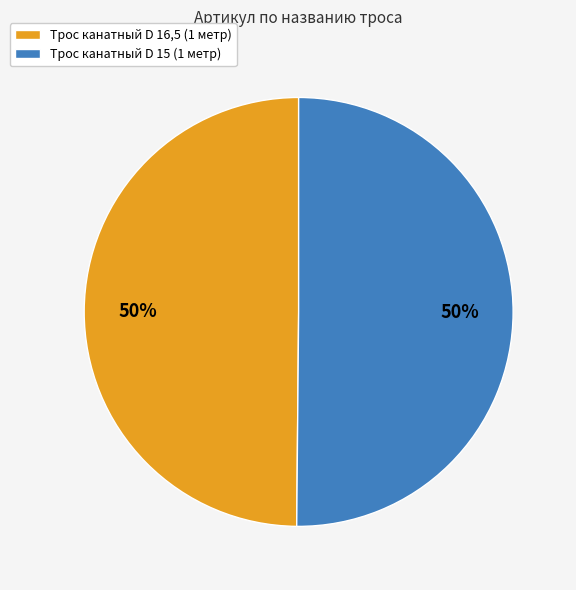

Approximately how many times larger is the value at Трос канатный D 16,5 (1 метр) compared to Трос канатный D 15 (1 метр)?

1.0